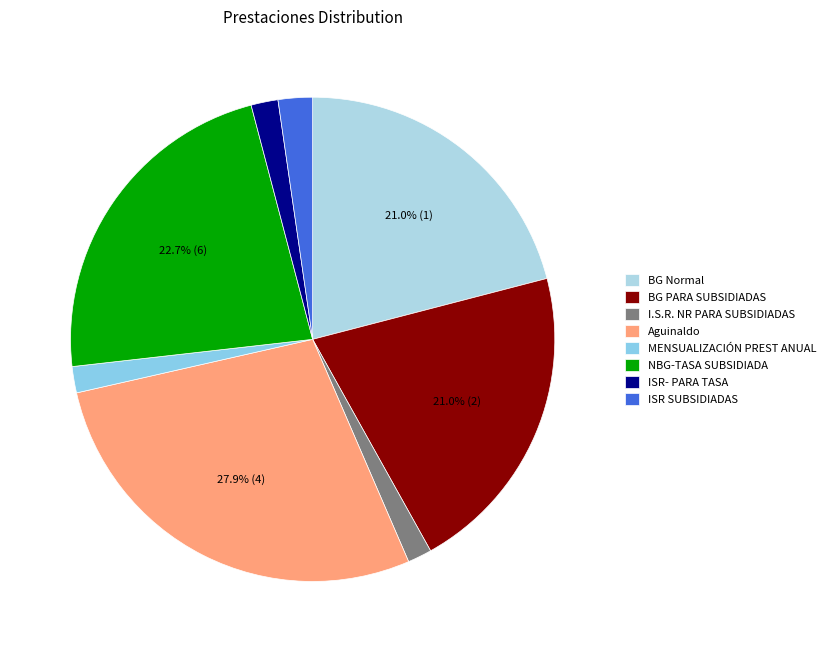

To the nearest percent, what is the difference between the largest and smallest slice percentages?

26%